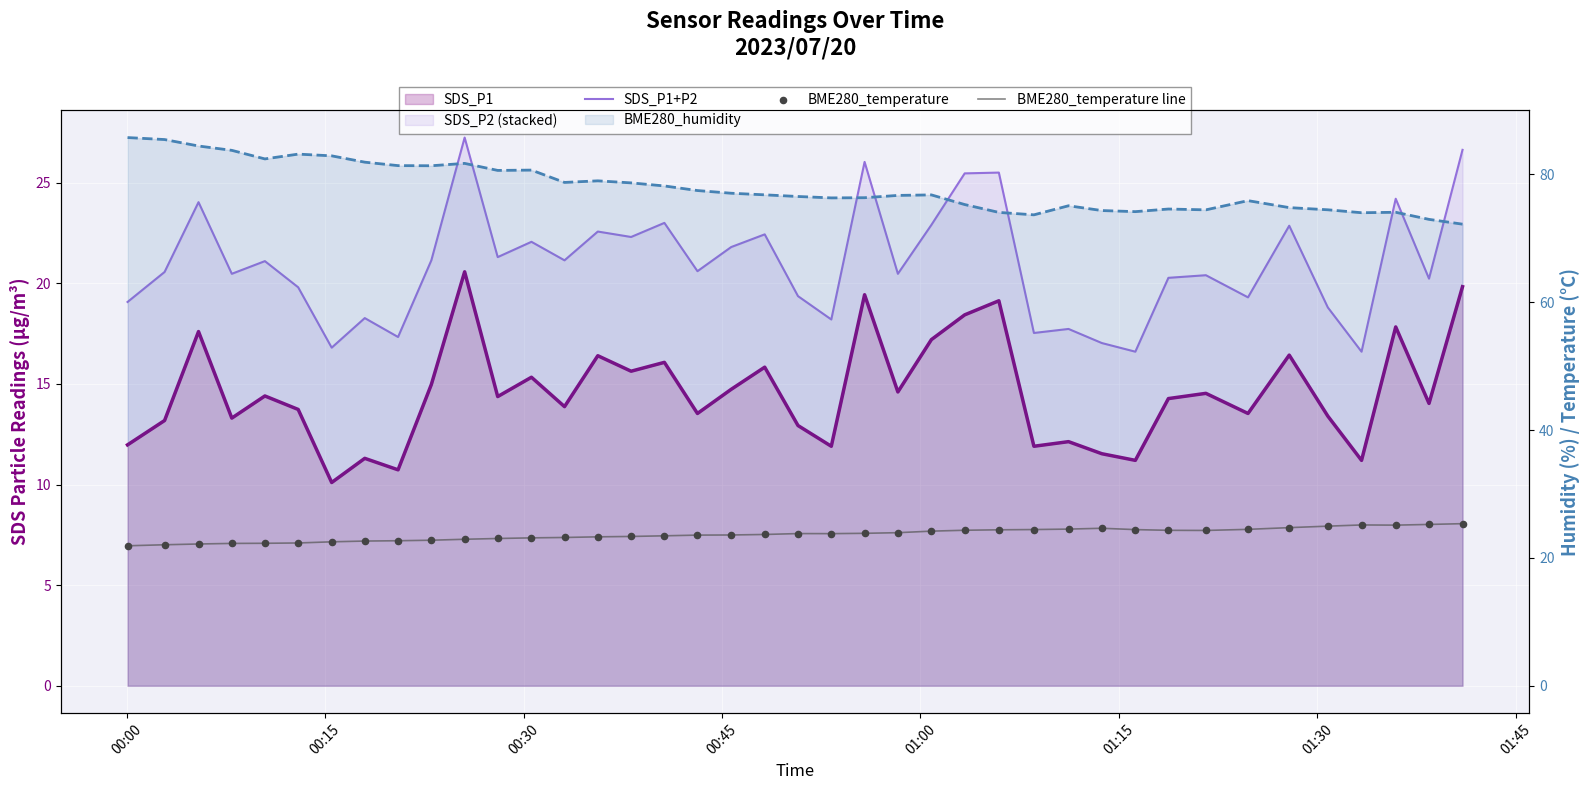

Which series has the largest total across all categories?

BME280_humidity